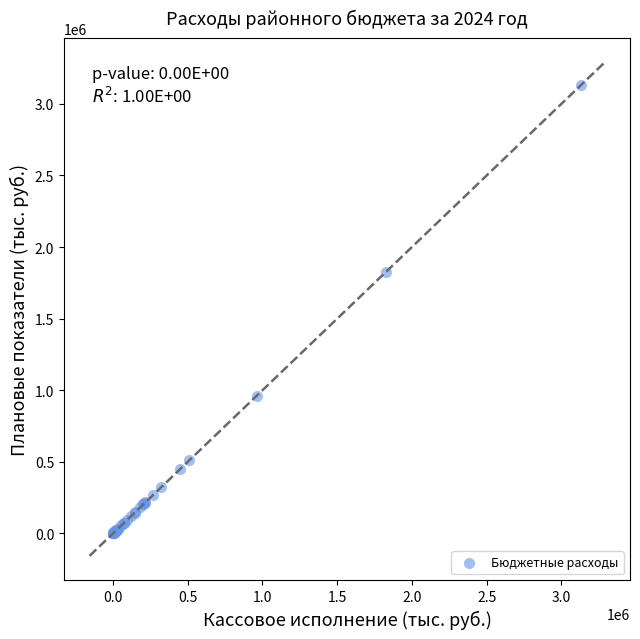

What Y value in the scatter plot is closest to 1565000?

1829000.0